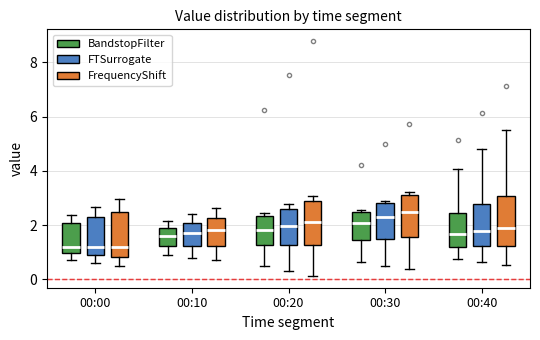

Reading left to right, transcribe this box plot: for each box, give where its median line is, the range the box spans, and where its two whiskers end, as read against the y-axis. The values are not printed on the chart, so give them approximately, as read against the axis.

00:00 (BandstopFilter): median 1.2, box 1.0 to 2.0, whiskers 0.8 to 2.4
00:00 (FTSurrogate): median 1.2, box 0.8 to 2.2, whiskers 0.6 to 2.6
00:00 (FrequencyShift): median 1.2, box 0.8 to 2.4, whiskers 0.4 to 3.0
00:10 (BandstopFilter): median 1.6, box 1.2 to 1.8, whiskers 0.8 to 2.2
00:10 (FTSurrogate): median 1.8, box 1.2 to 2.0, whiskers 0.8 to 2.4
00:10 (FrequencyShift): median 1.8, box 1.2 to 2.2, whiskers 0.8 to 2.6
00:20 (BandstopFilter): median 1.8, box 1.2 to 2.4, whiskers 0.4 to 2.4 (just above the box's upper edge)
00:20 (FTSurrogate): median 2.0, box 1.2 to 2.6, whiskers 0.4 to 2.8
00:20 (FrequencyShift): median 2.2, box 1.2 to 2.8, whiskers 0.2 to 3.0
00:30 (BandstopFilter): median 2.0, box 1.4 to 2.4, whiskers 0.6 to 2.6
00:30 (FTSurrogate): median 2.2, box 1.4 to 2.8, whiskers 0.6 to 2.8 (just above the box's upper edge)
00:30 (FrequencyShift): median 2.4, box 1.6 to 3.2, whiskers 0.4 to 3.2 (just above the box's upper edge)
00:40 (BandstopFilter): median 1.6, box 1.2 to 2.4, whiskers 0.8 to 4.0
00:40 (FTSurrogate): median 1.8, box 1.2 to 2.8, whiskers 0.6 to 4.8
00:40 (FrequencyShift): median 1.8, box 1.2 to 3.0, whiskers 0.6 to 5.6